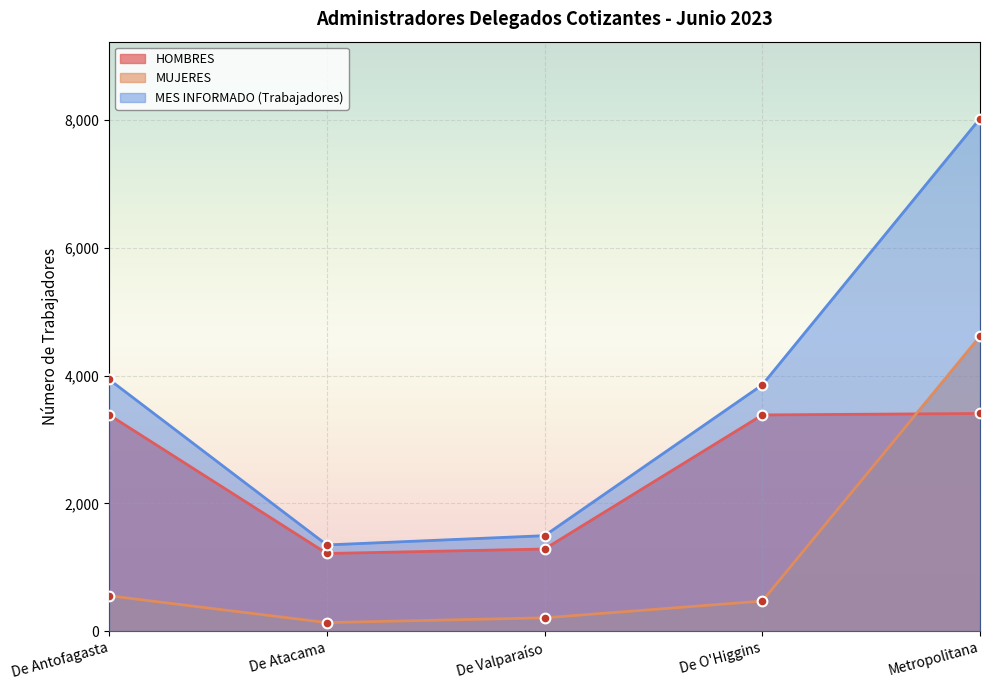

Which series has the largest total across all categories?

MES INFORMADO (Trabajadores)